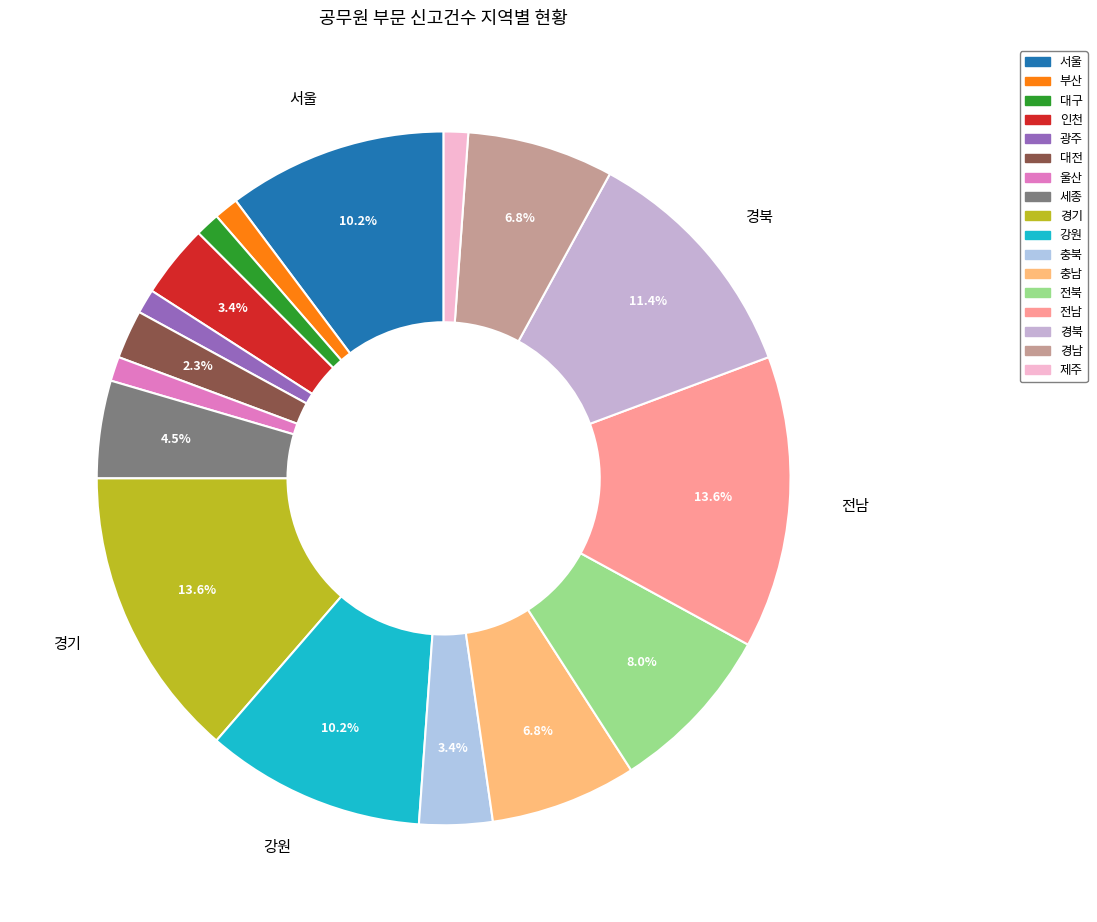

Count the number of slices in the pie.

17